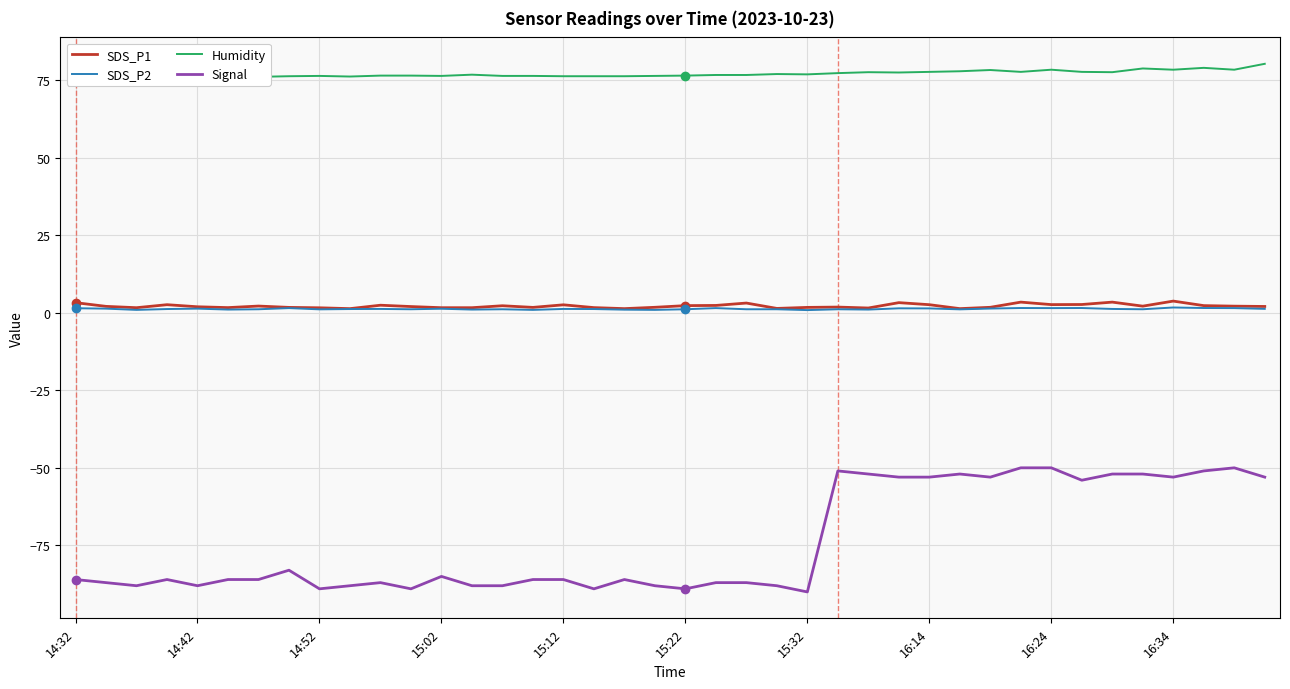

How many interior local peaks does the Signal series have?

8